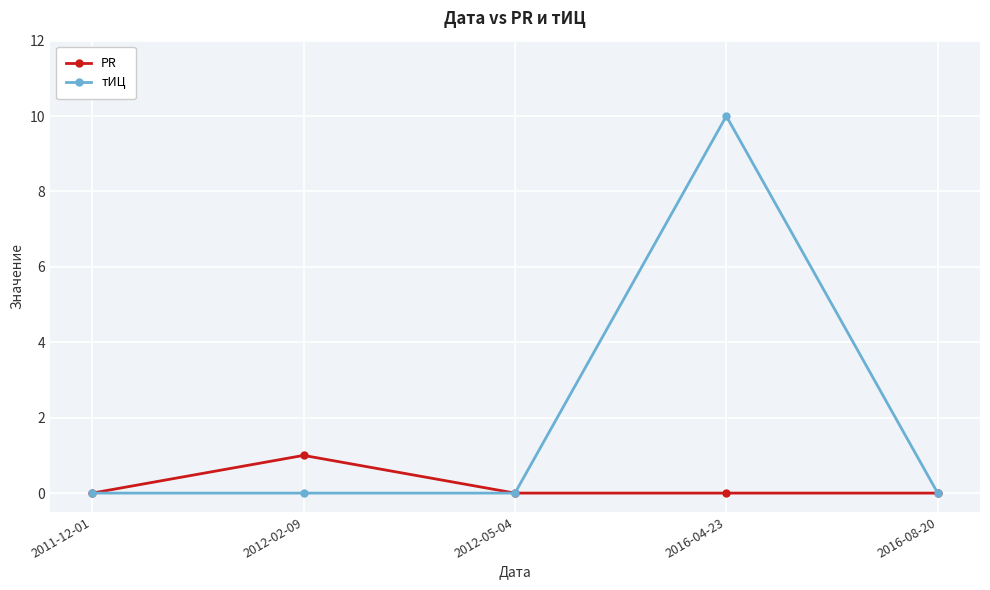

Is this an area chart (filled region under the line)?

No